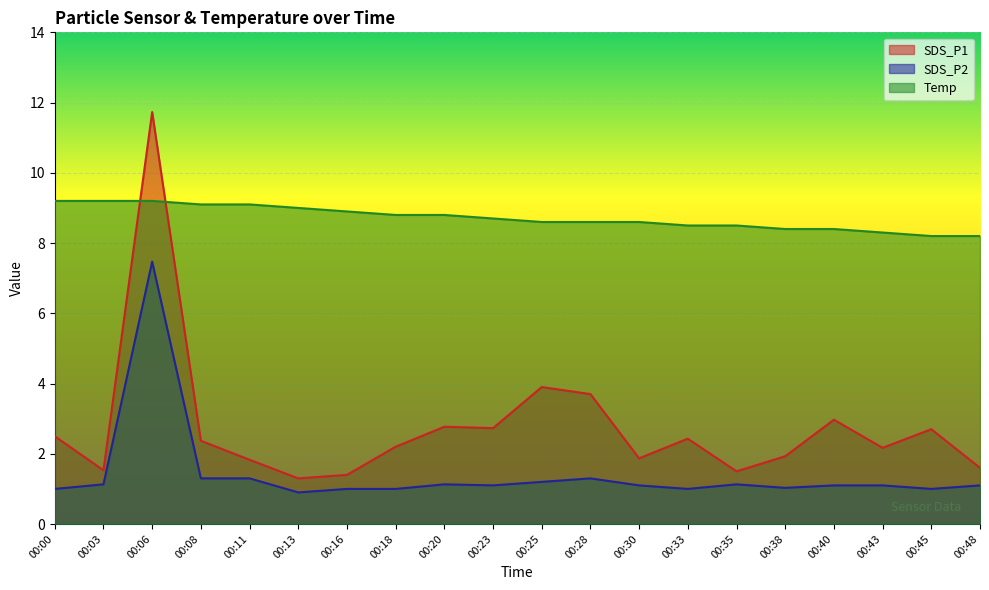

Between 00:45 and 00:20, which is larger?

00:20